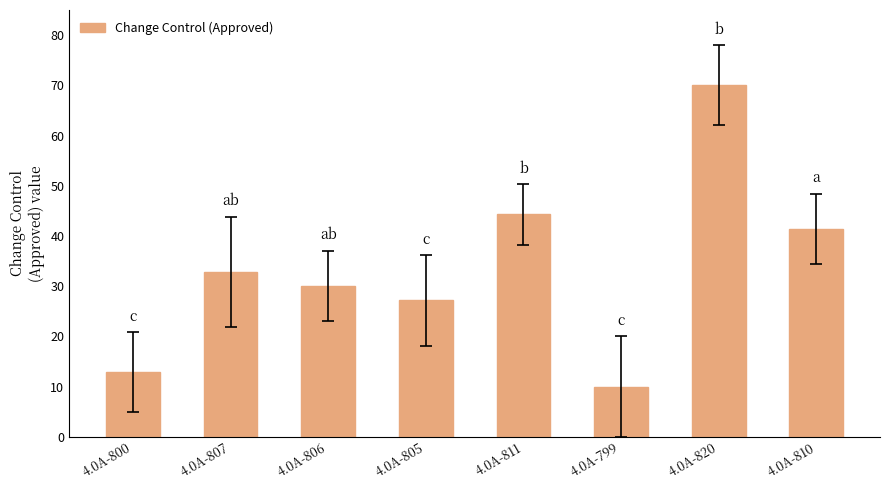

Does the chart contain any negative values?

No